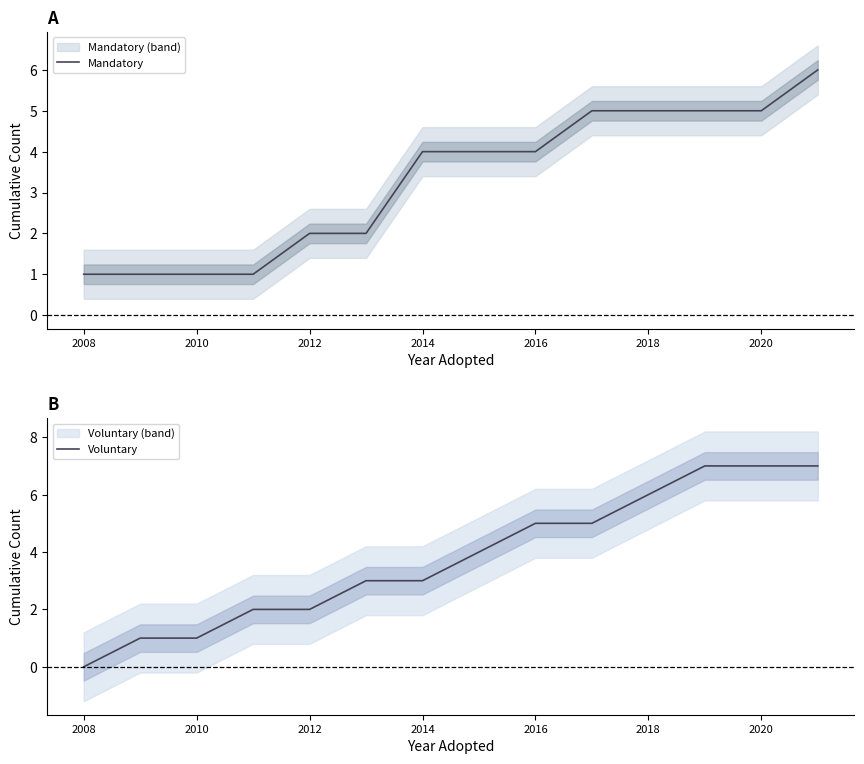

Between 2012 and 2018, which is larger?

2018